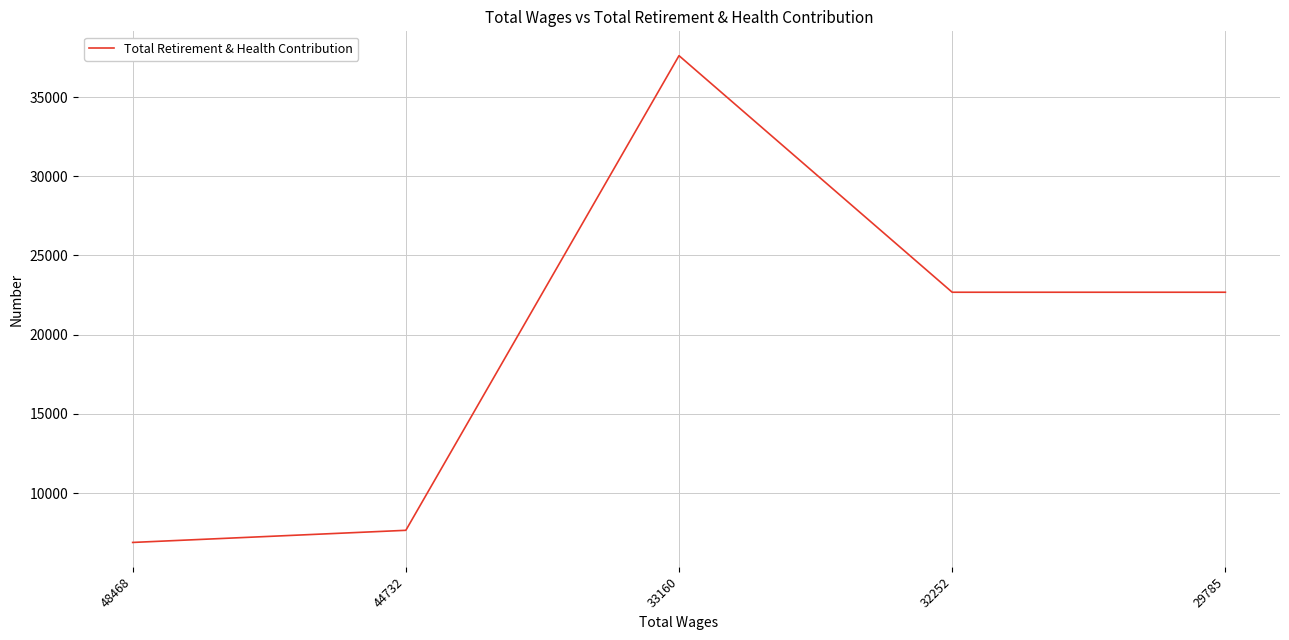

Count the number of data series in this chart.

1